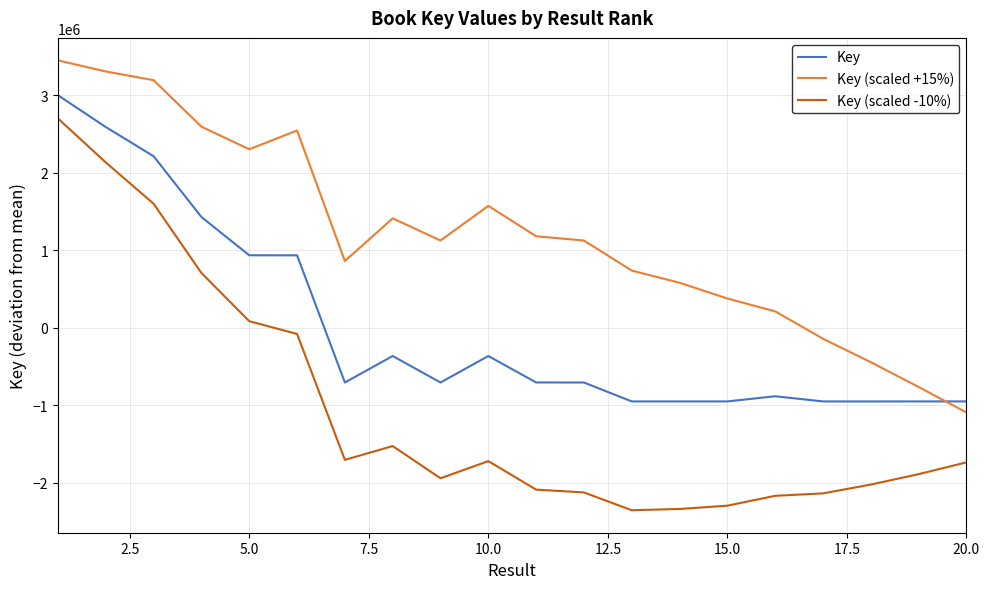

What is the difference between the maximum and minimum values in the Key (scaled -10%) series?

5056823.3